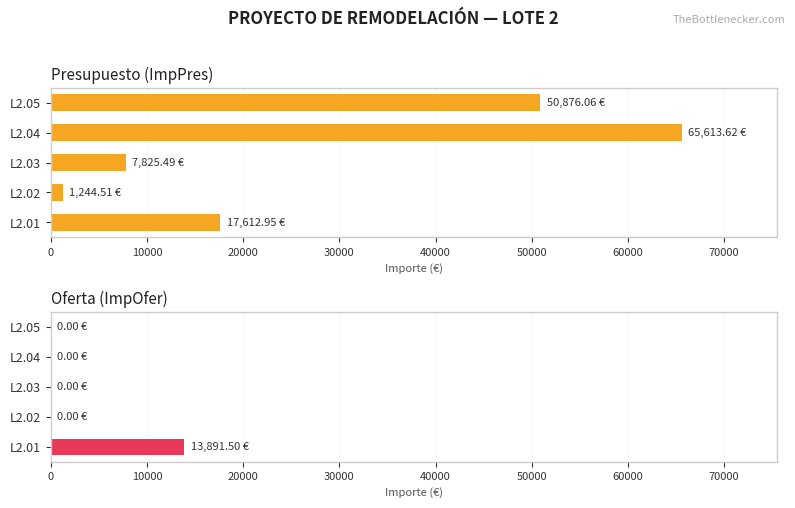

How many groups of bars are there?

5